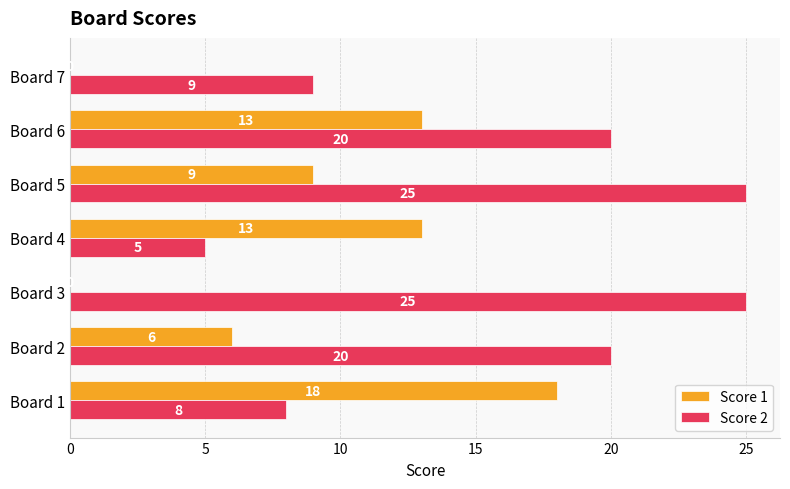

Which series has the largest total across all categories?

Score 2